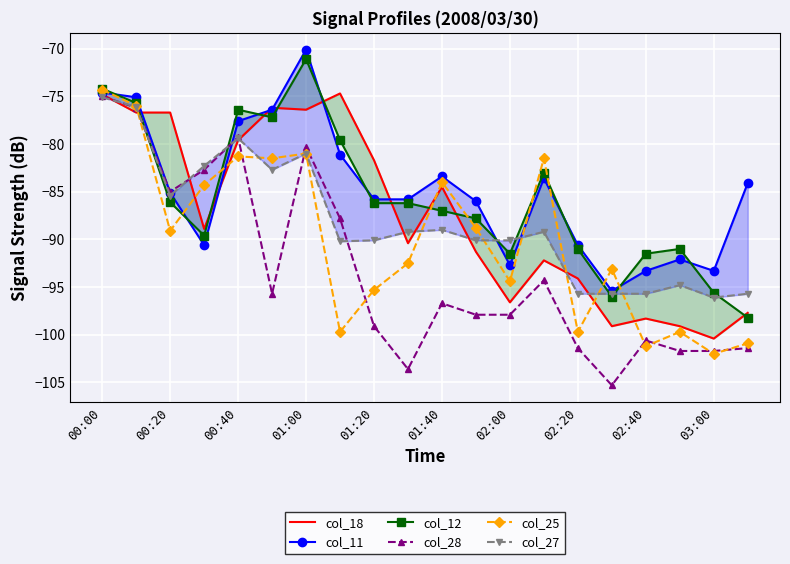

Where does the col_18 series first go above -88?

00:00